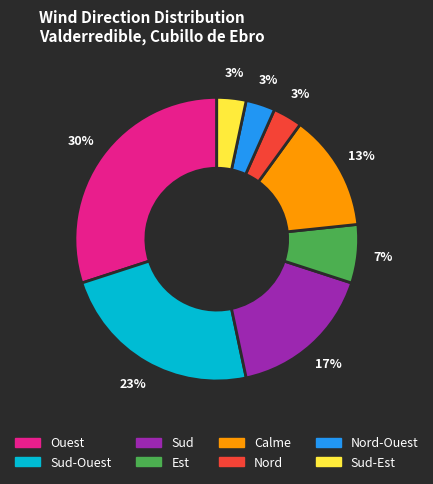

Which has a higher value, Nord-Ouest or Calme?

Calme